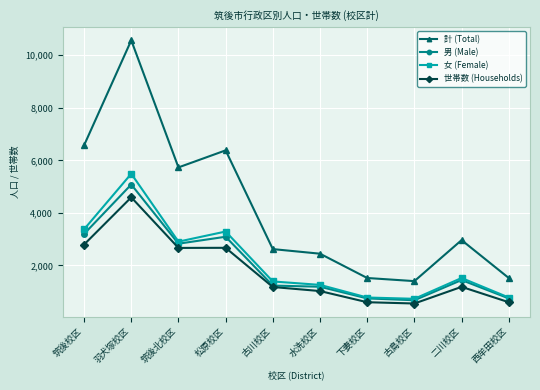

How many lines are shown in the chart?

4